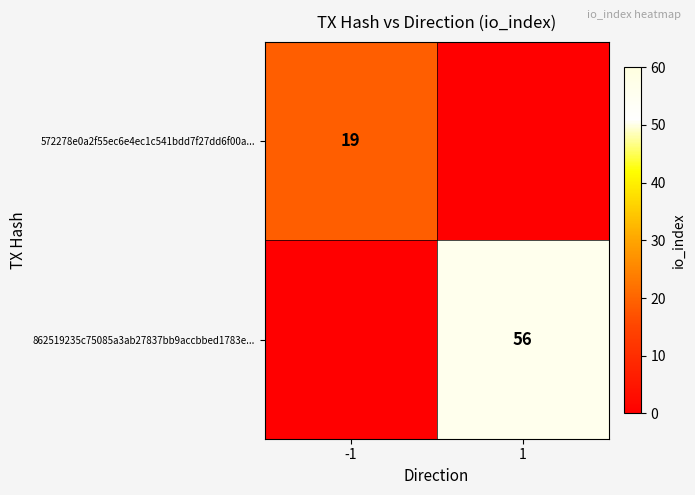

The value of 572278e0a2f55ec6e4ec1c541bdd7f27dd6f00a... at -1 is 25. True or false?

False